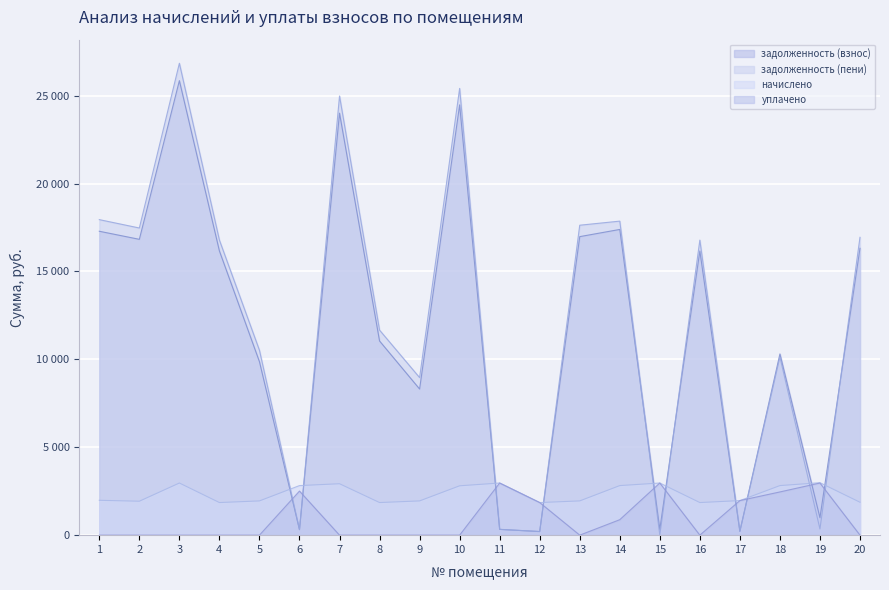

Between which two adjacent categories do начислено and задолженность (взнос) first intersect?

5 and 6